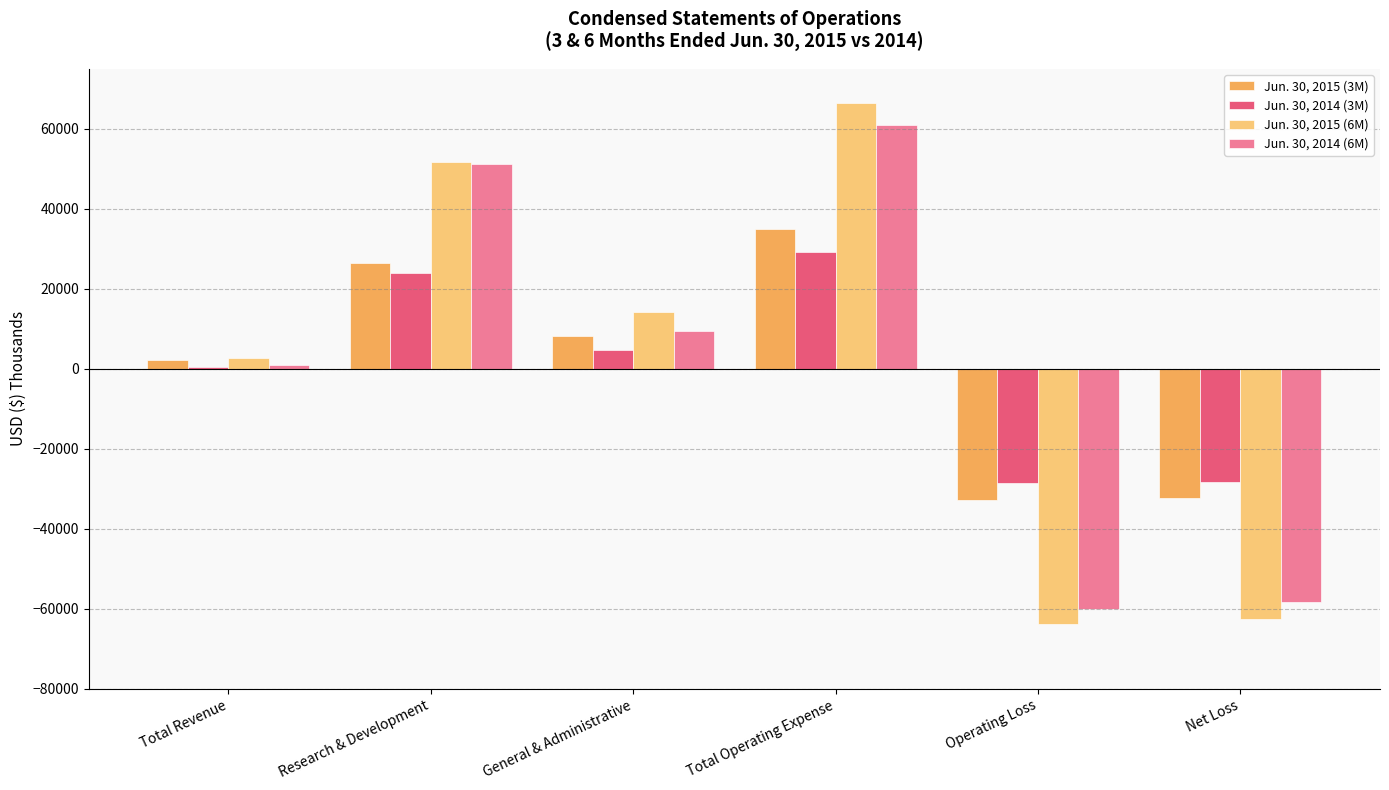

Are the bars horizontal?

No